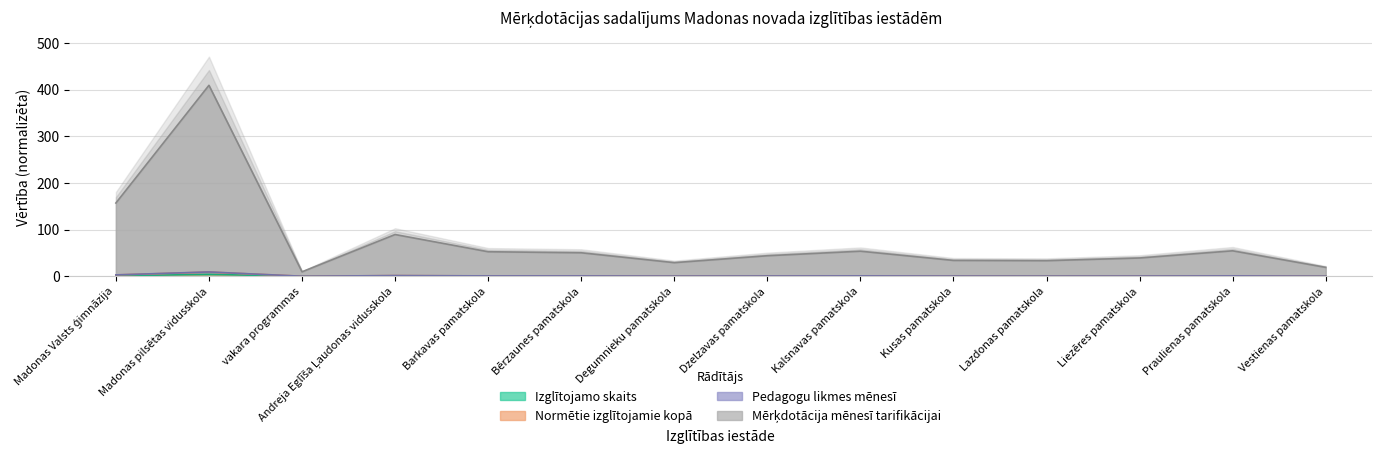

Which series has the largest range (max minus min)?

Normētie izglītojamie kopā